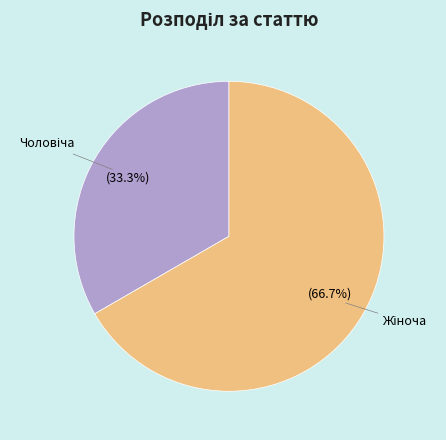

Is there any slice that represents more than half of the pie?

Yes